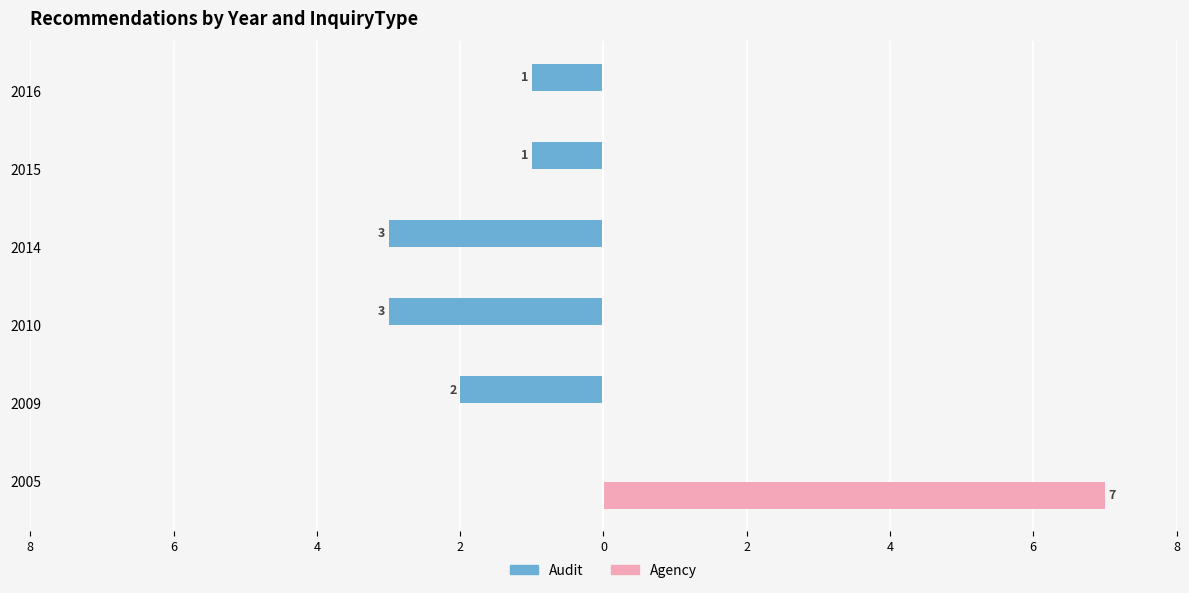

What are all the series names shown in the legend?

Audit, Agency